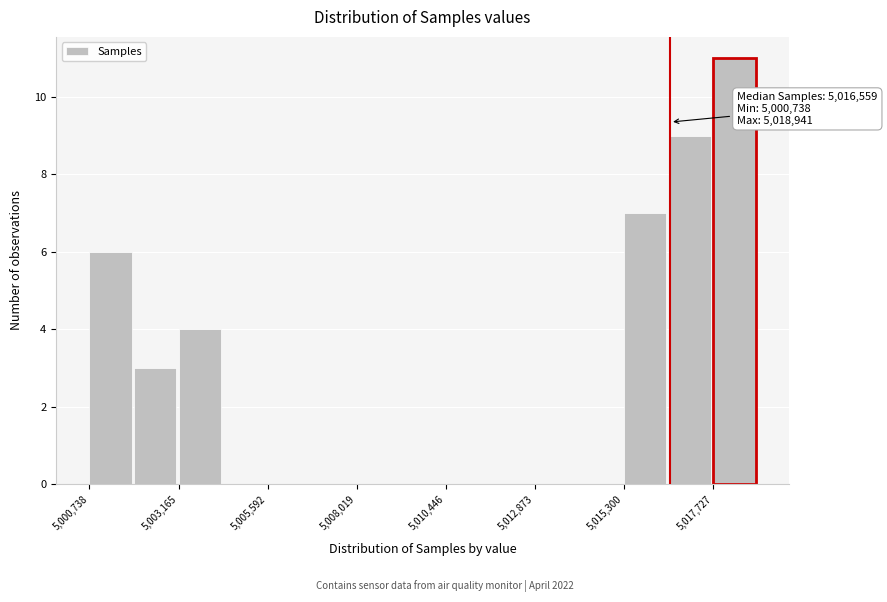

Around what value on the x-axis is the tallest bar? Give the approximate position of its centre, as read against the axis.

5018500